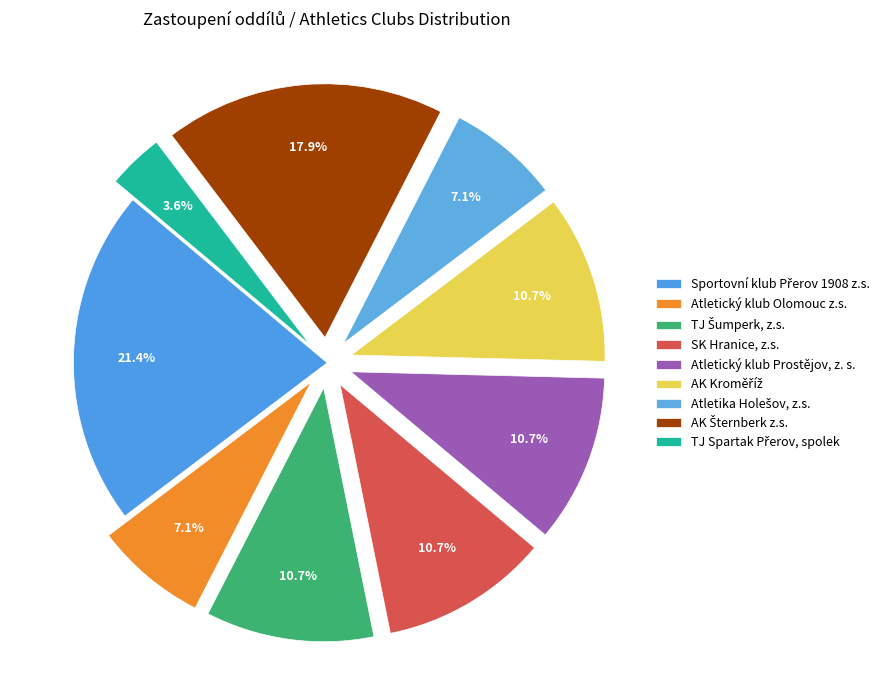

To the nearest percent, what is the difference between the largest and smallest slice percentages?

18%